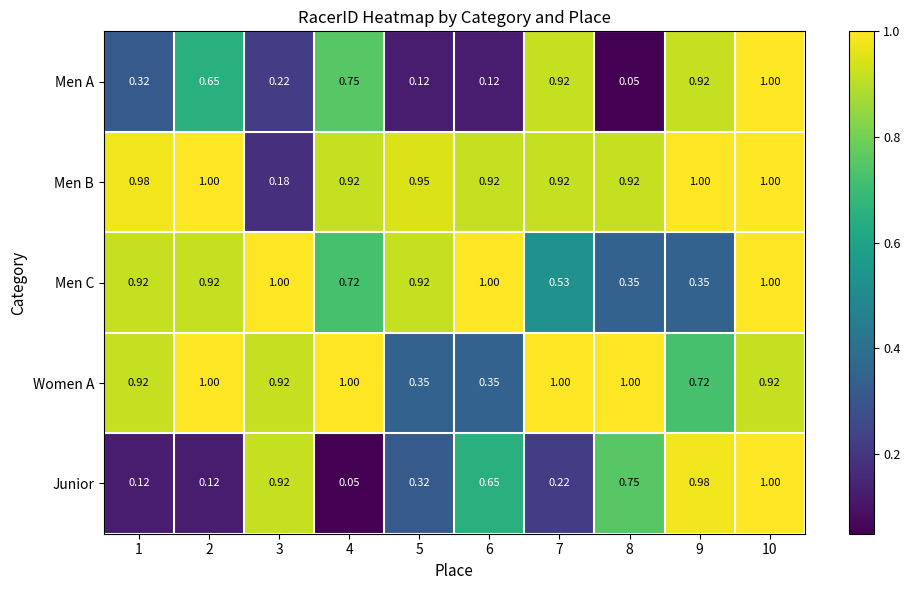

Which series changed the most between 2 and 4?

Men C